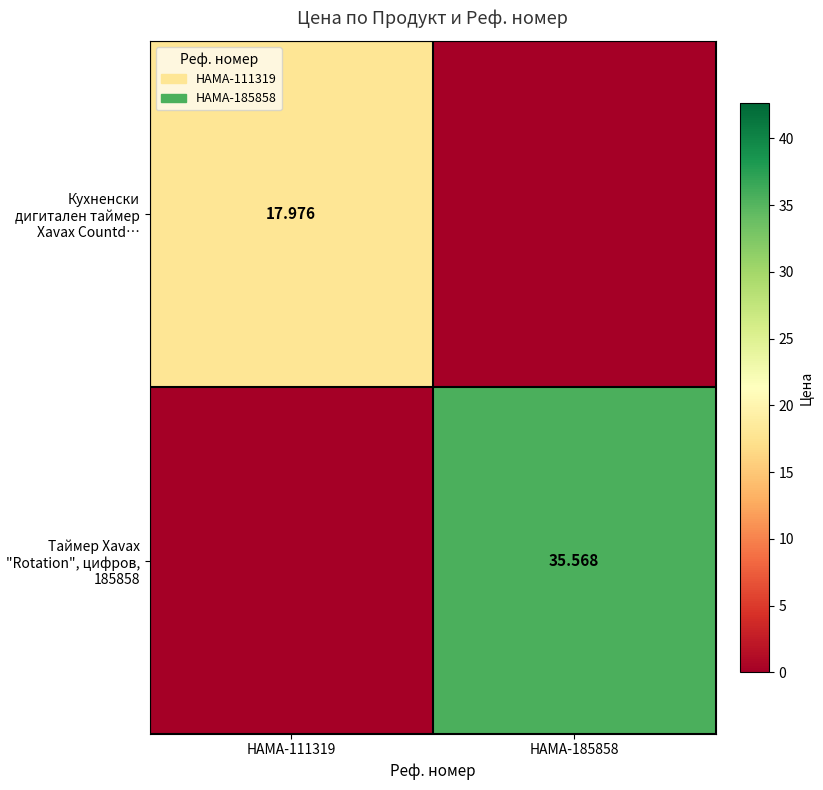

Is the value of Таймер Xavax "Rotation", цифров, 185858 at HAMA-185858 greater than the value of Кухненски дигитален таймер Xavax Countd… at HAMA-111319?

Yes